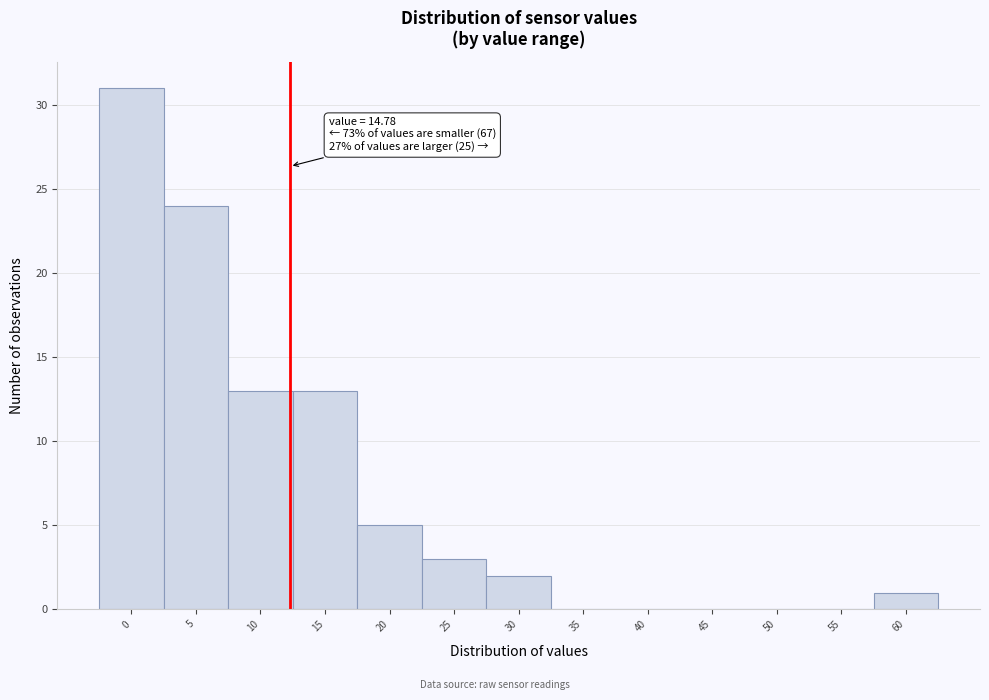

Reading left to right, list all the values displayed in this chart.

0=31	5=24	10=13	15=13	20=5	25=3	30=2	35=0	40=0	45=0	50=0	55=0	60=1